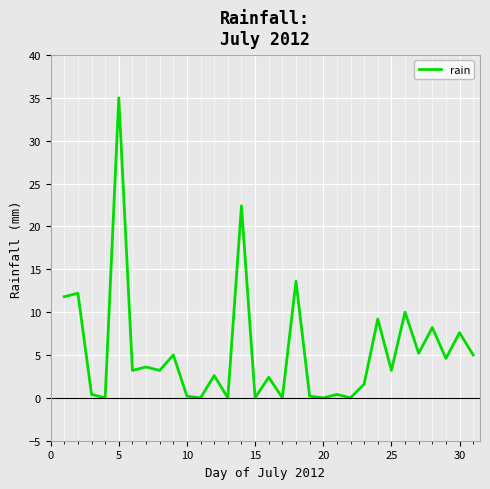

What is the sum of all values?

170.8